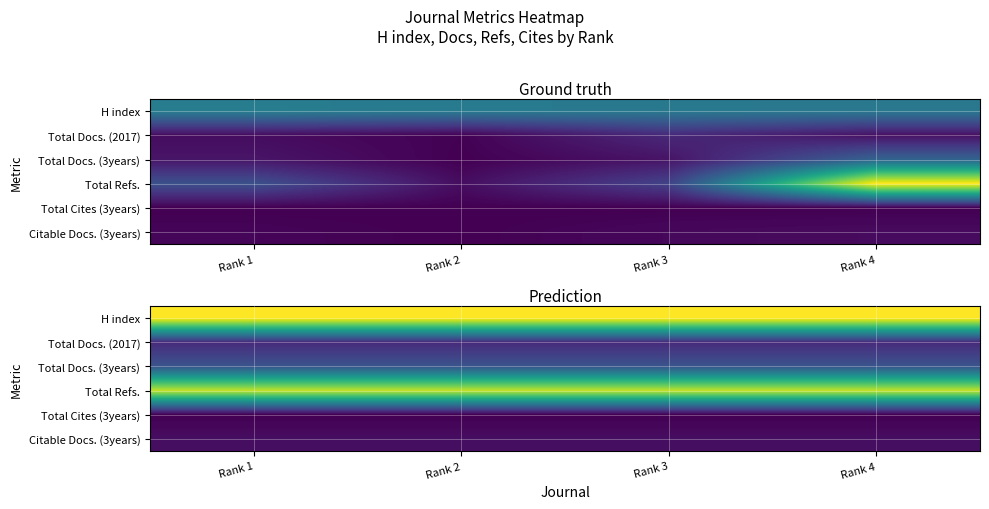

The Citable Docs. (3years) series shows 5.1 at Rank 1. True or false?

False